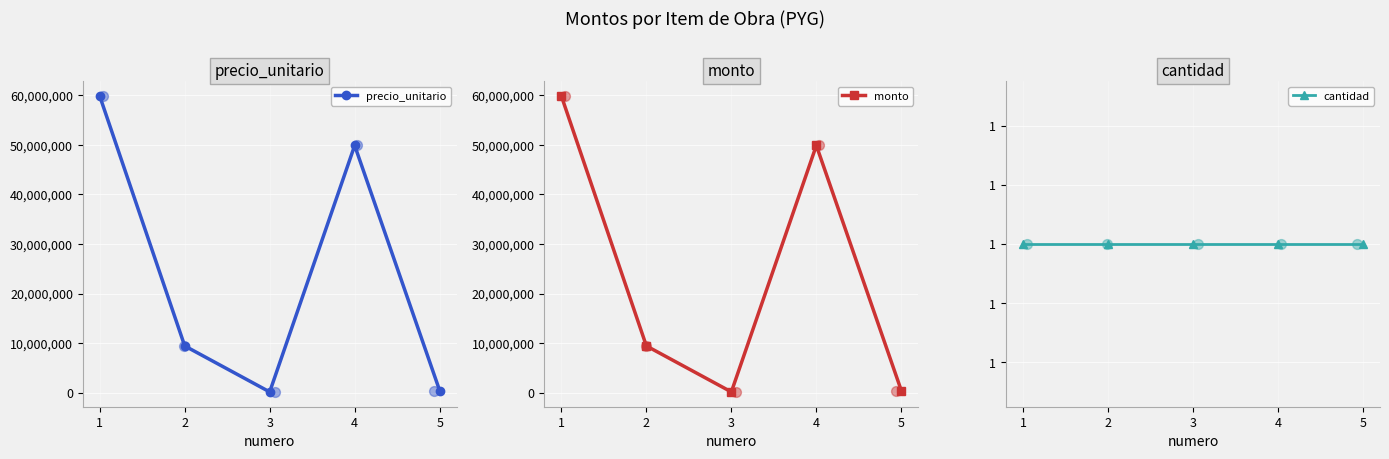

Is the value of precio_unitario at 3 greater than the value of monto at 5?

No